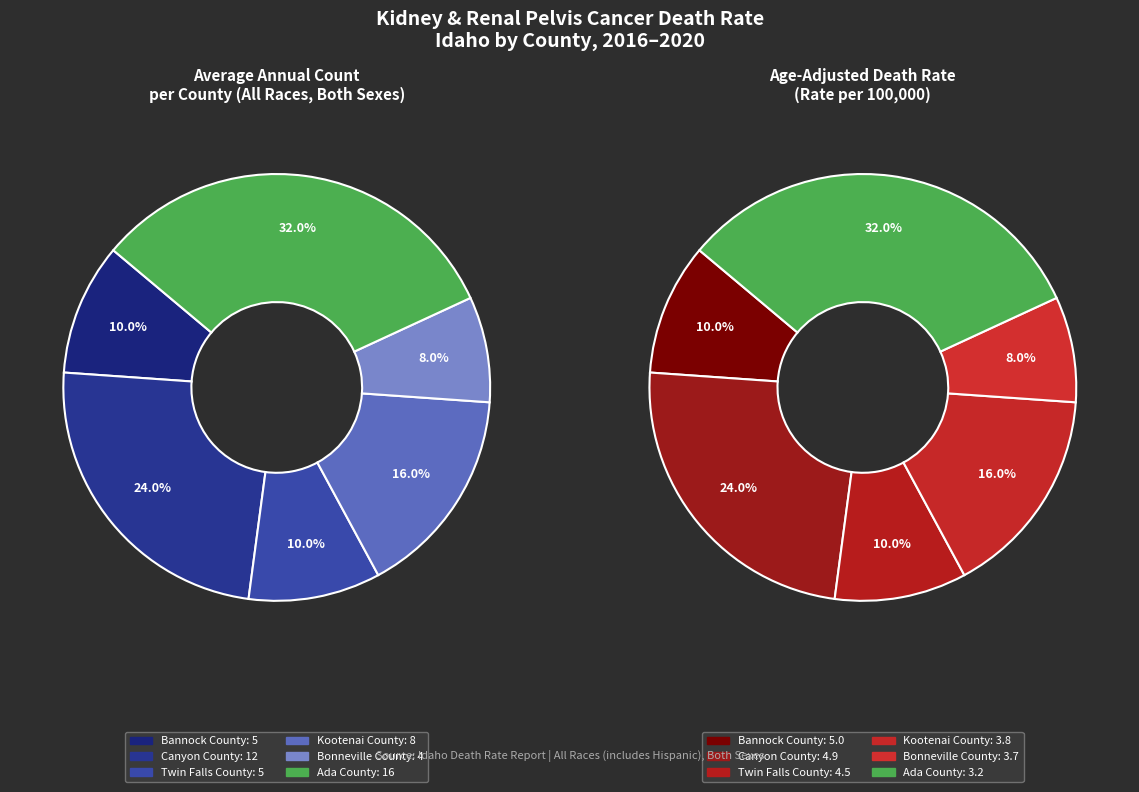

How many segments does this pie chart have?

6